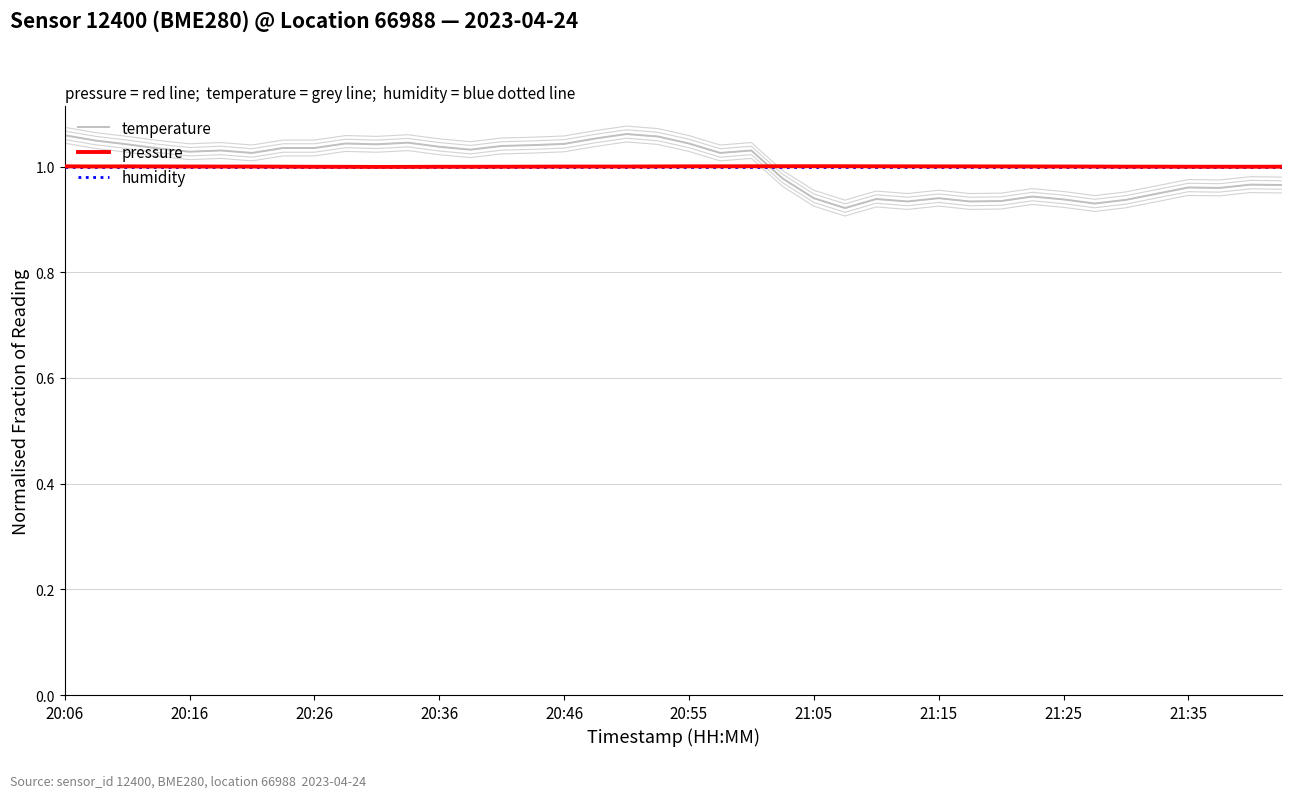

How many times do humidity and pressure cross each other?

3